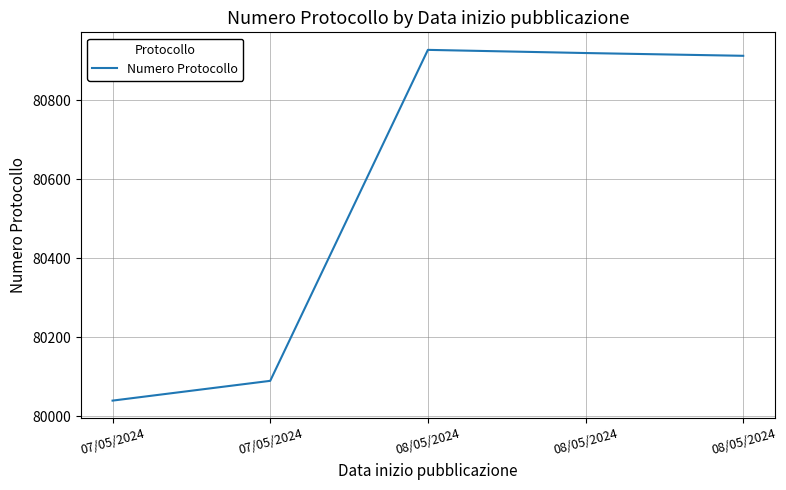

Is it true that the value at 08/05/2024 is 80919?

True